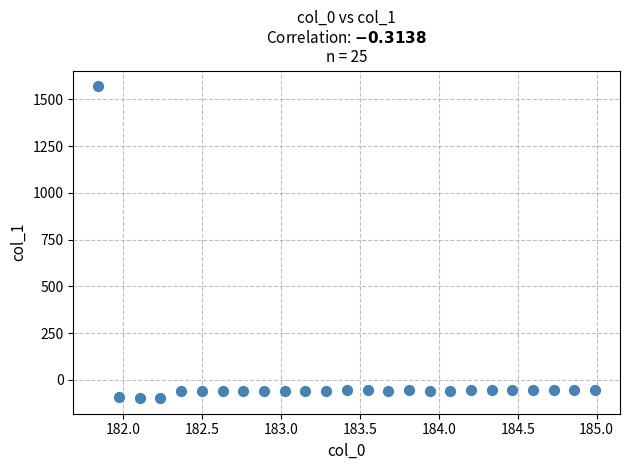

What is the range of X values (max minus min)?

3.1